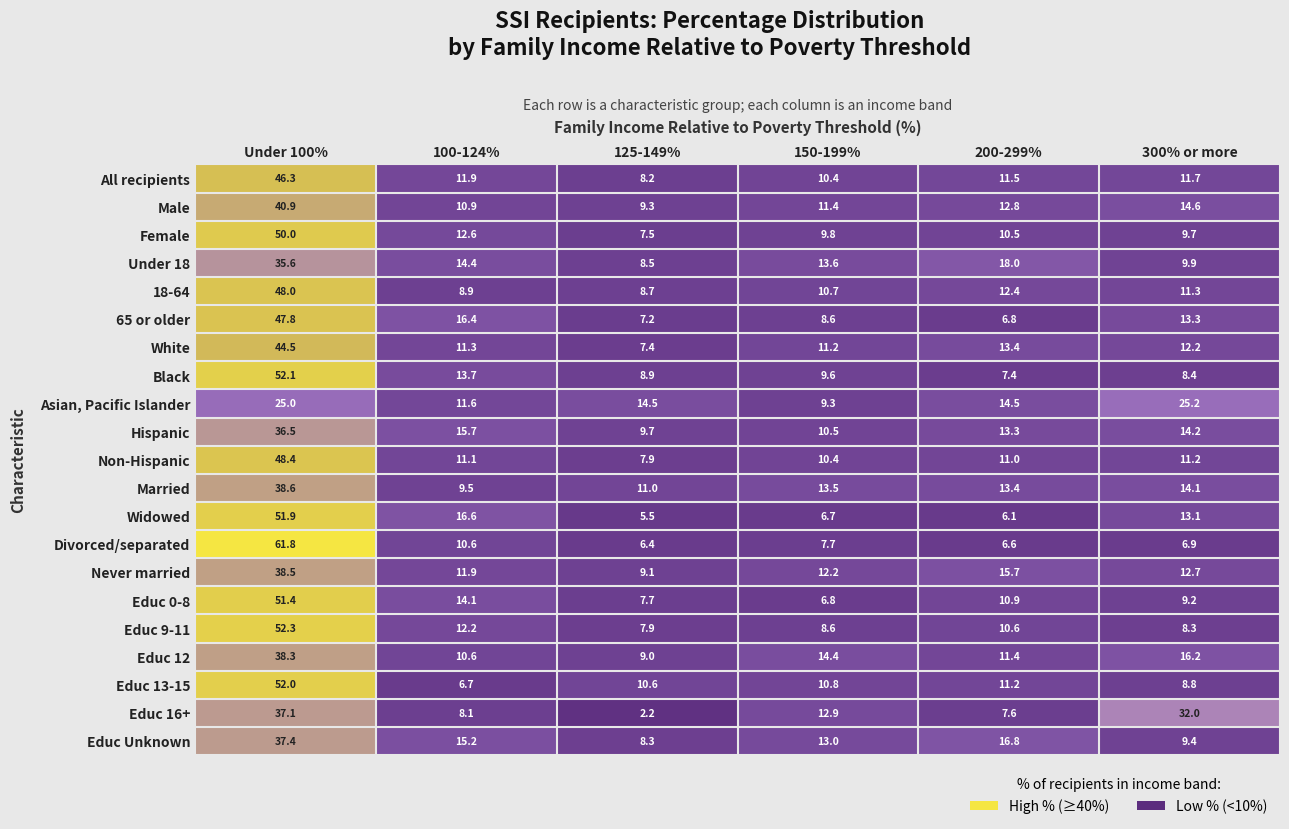

What is the approximate value of Educ 0-8 at Under 100%?

51.4